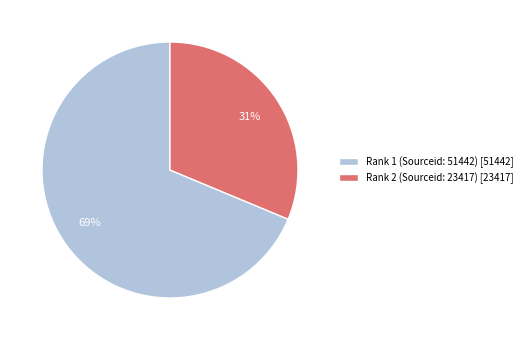

Which has a higher value, Rank 2 (Sourceid: 23417) or Rank 1 (Sourceid: 51442)?

Rank 1 (Sourceid: 51442)